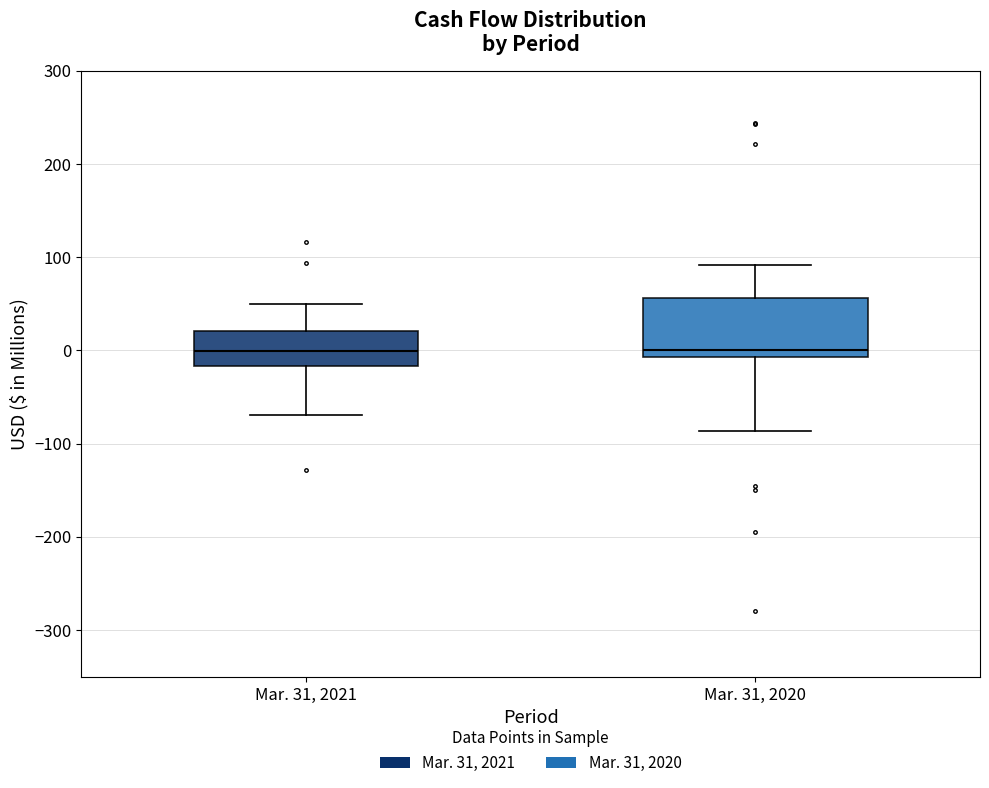

Where does the median line of the box for Mar. 31, 2021 sit on the y-axis? The values are not printed on the chart, so give them approximately, as read against the axis.

0